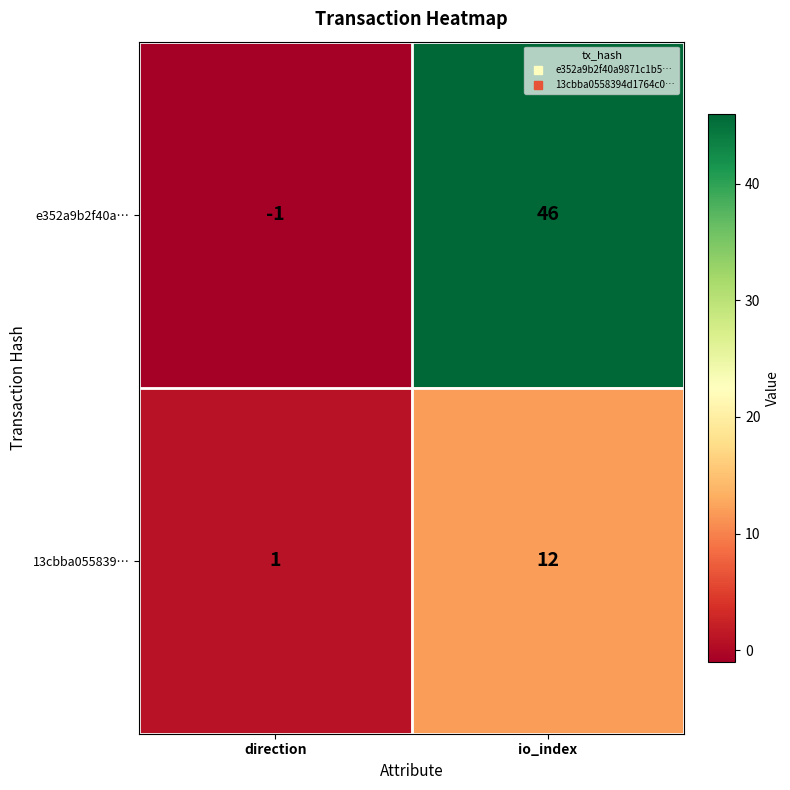

Rank the series by their average value, from highest to lowest.

e352a9b2f40a…, 13cbba055839…